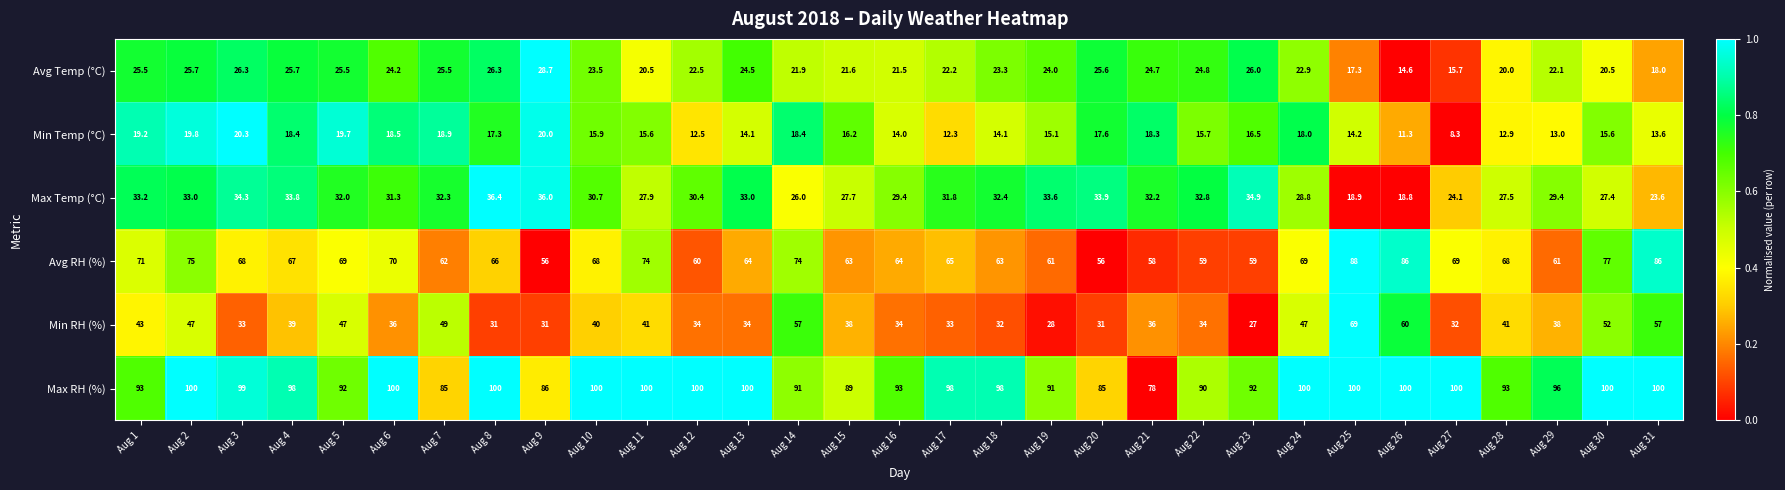

Between Aug 10 and Aug 30, which series saw the biggest shift?

Min RH (%)